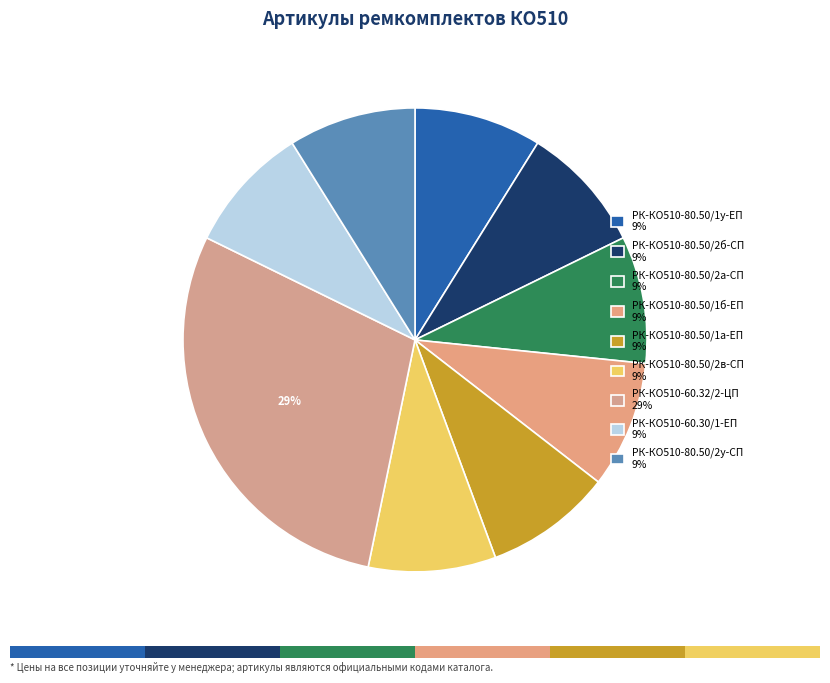

Is there a majority slice in this chart?

No